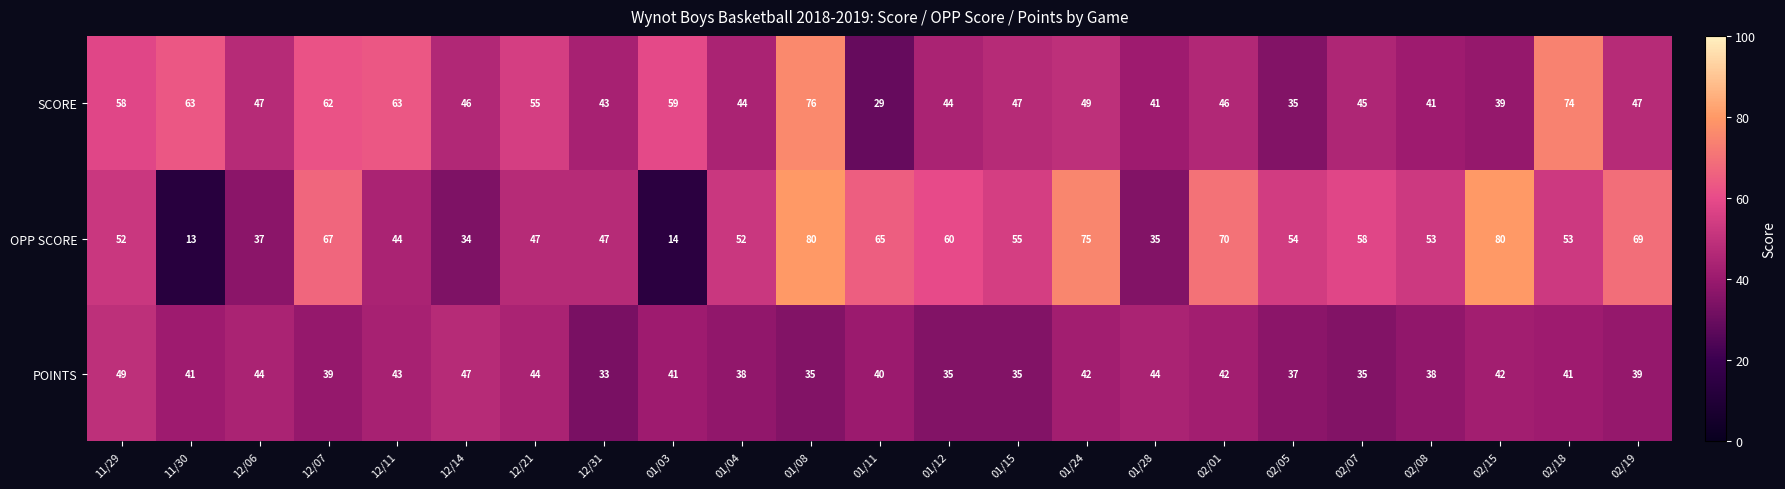

Rank the series by their average value, from lowest to highest.

POINTS, SCORE, OPP SCORE